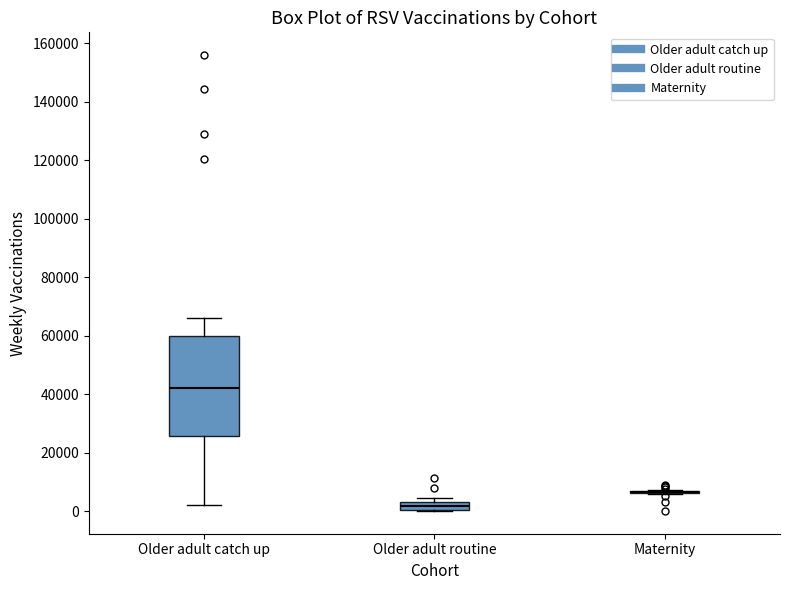

Where is the lower edge of the box for Older adult routine on the y-axis? The values are not printed on the chart, so give them approximately, as read against the axis.

0